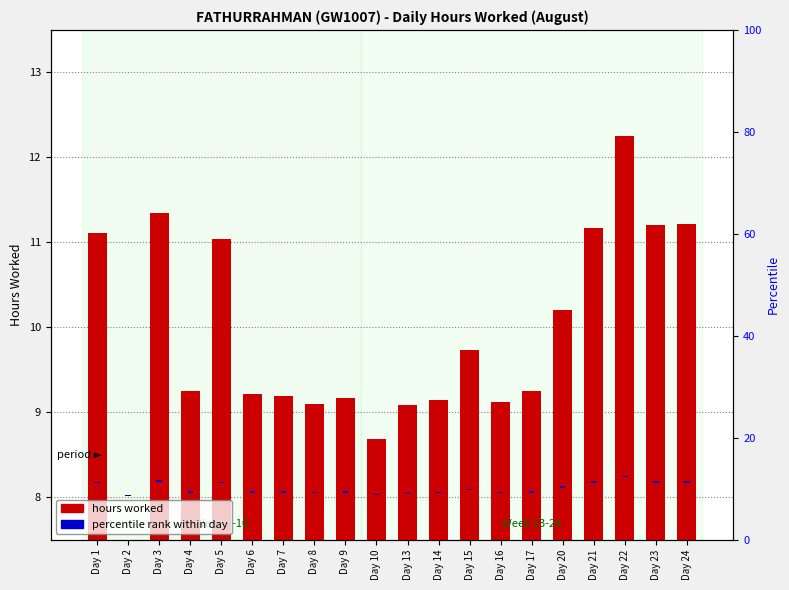

List the labels in order of percentile rank within day value, largest first.

Day 1, Day 2, Day 3, Day 4, Day 5, Day 6, Day 7, Day 8, Day 9, Day 10, Day 13, Day 14, Day 15, Day 16, Day 17, Day 20, Day 21, Day 22, Day 23, Day 24